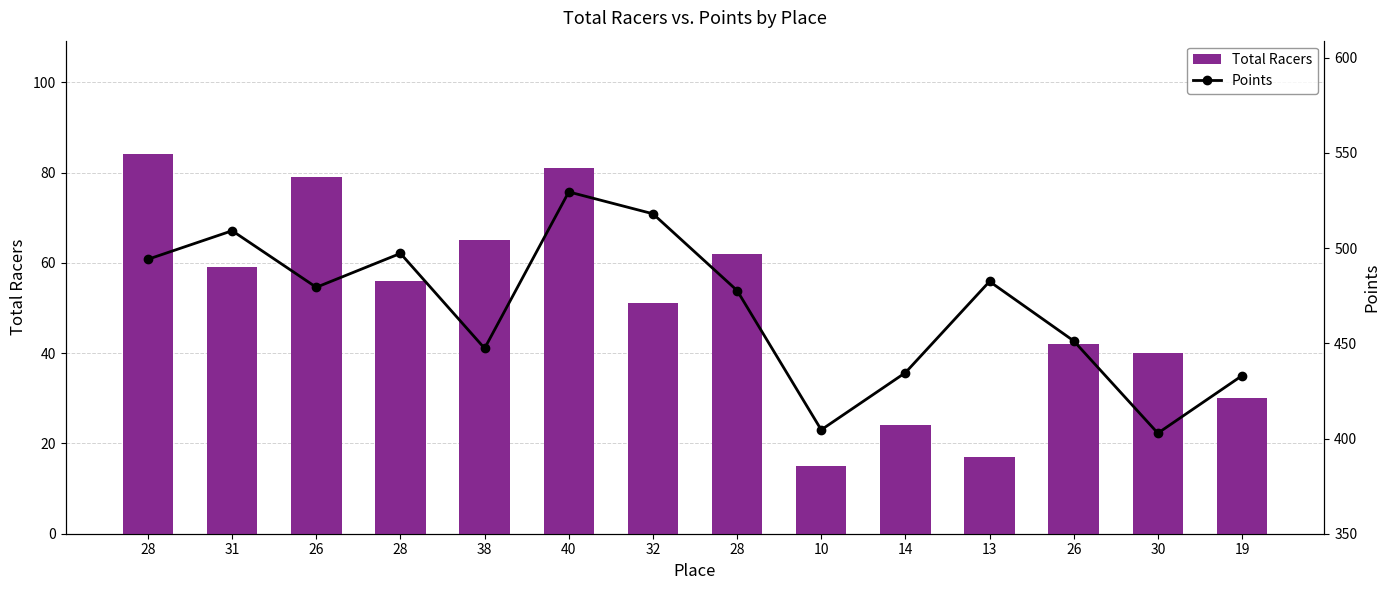

How many data points in Total Racers are above 56?

6